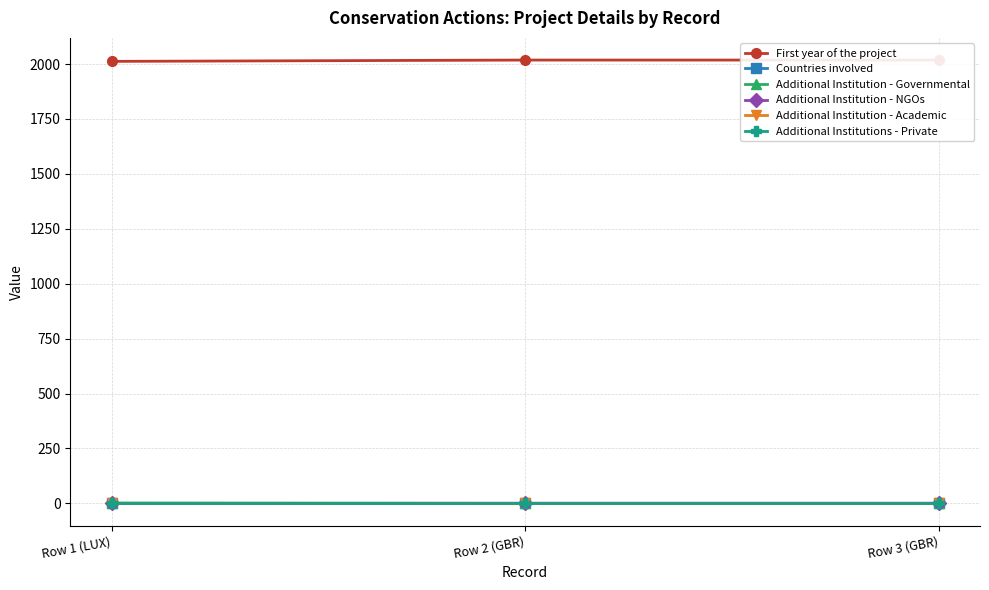

Reading left to right, extract all data points from this chart.

First year of the project: 2012	2018	2018
Countries involved: 1	1	1
Additional Institution - Governmental: 2	0	0
Additional Institution - NGOs: 0	1	1
Additional Institution - Academic: 0	0	0
Additional Institutions - Private: 0	0	0